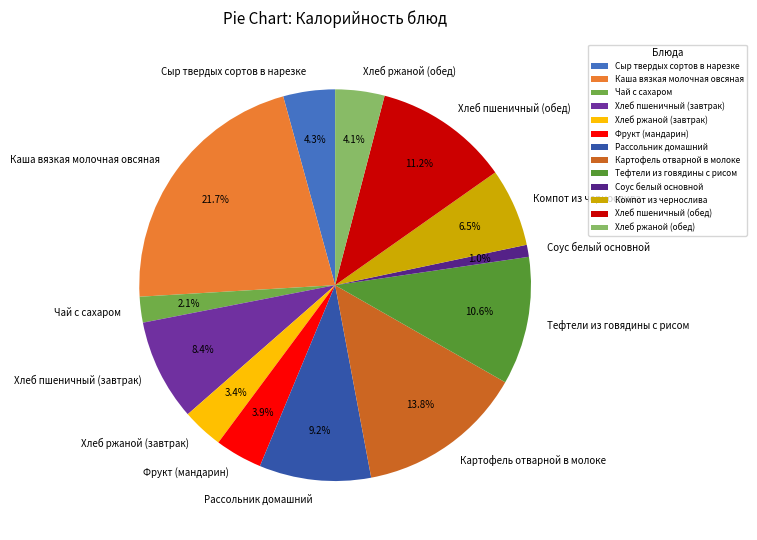

What portion of the pie excludes Хлеб ржаной (завтрак)?

96.6%